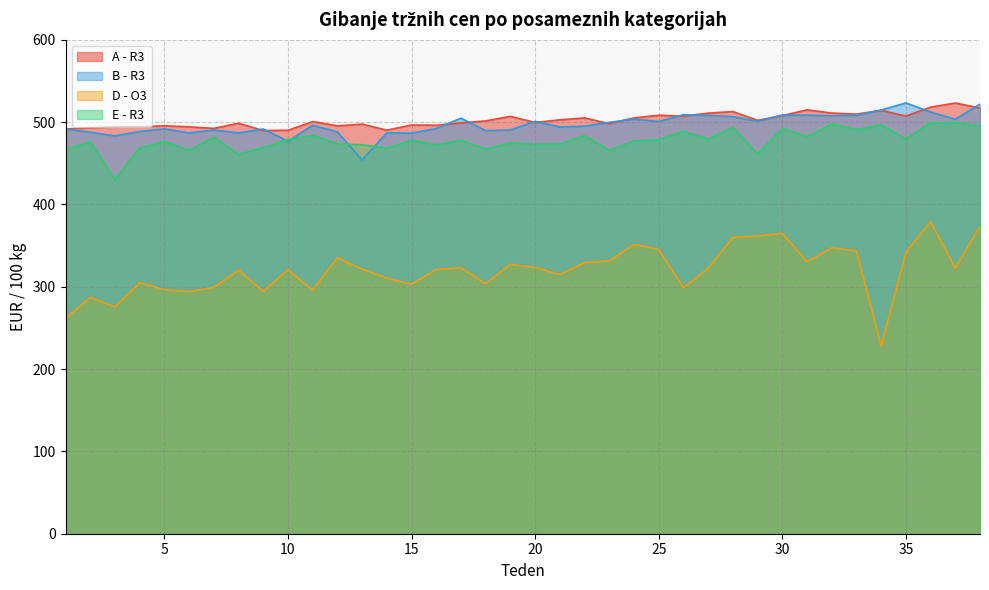

Reading left to right, transcribe all the data shown in this chart.

A - R3: 491.6	493.2	494.1	494.2	495.6	494.3	492.4	498.6	489.8	490.1	500.7	495.5	497.6	490.2	496.5	496.2	499.0	501.5	507.0	499.6	502.8	505.1	498.1	505.2	508.3	507.2	510.9	512.8	502.1	507.9	514.9	511.0	509.7	514.3	507.4	518.2	523.2	517.1
B - R3: 491.7	487.6	483.2	488.5	491.8	486.9	490.4	486.8	491.7	476.7	496.2	488.2	453.9	487.1	486.5	492.2	504.8	489.6	490.4	500.9	494.1	495.1	499.8	503.7	500.8	509.0	508.1	506.7	500.9	508.7	508.4	507.7	508.3	514.7	523.3	512.3	503.4	521.9
D - O3: 261.4	286.8	275.5	304.8	296.4	294.1	299.2	320.3	294.3	320.8	295.9	335.2	321.5	310.5	302.9	321.0	323.2	303.6	327.3	323.4	314.8	329.5	331.3	351.6	345.3	298.8	322.4	359.9	361.7	364.8	330.4	347.2	343.6	227.9	341.7	379.0	322.9	373.3
E - R3: 466.3	476.2	430.1	468.4	476.4	465.6	481.5	460.8	469.0	478.6	483.9	473.6	472.6	468.4	477.8	472.2	477.7	467.2	475.0	472.9	473.3	483.6	465.6	477.1	478.4	488.8	479.2	493.5	461.5	492.4	482.3	497.6	490.9	496.6	479.4	498.9	499.4	495.6